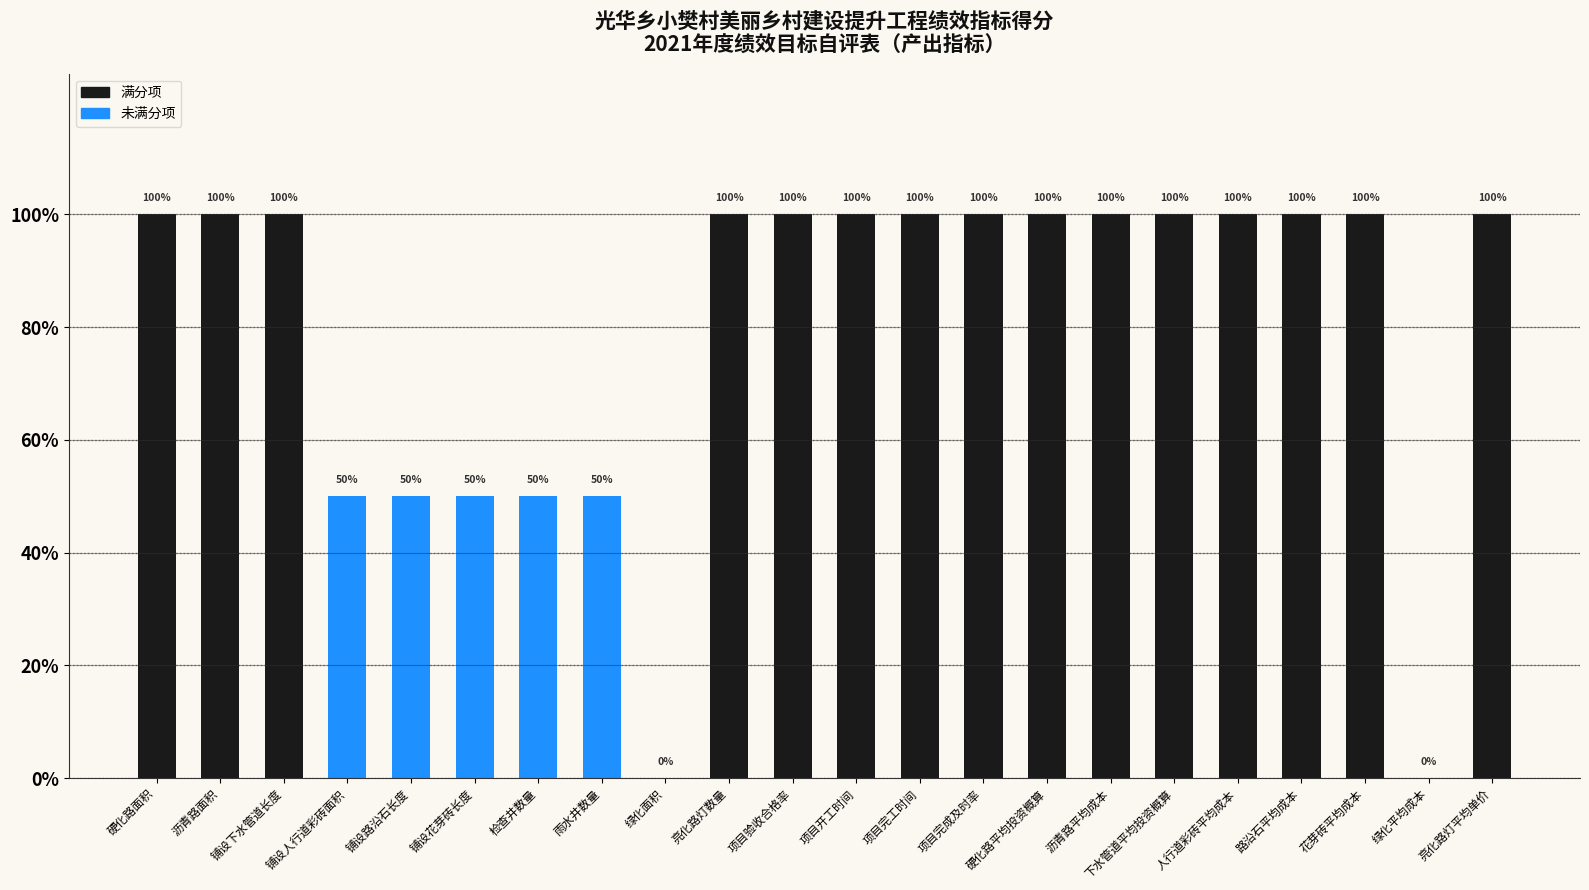

Read the value at 项目完成及时率.

1.0